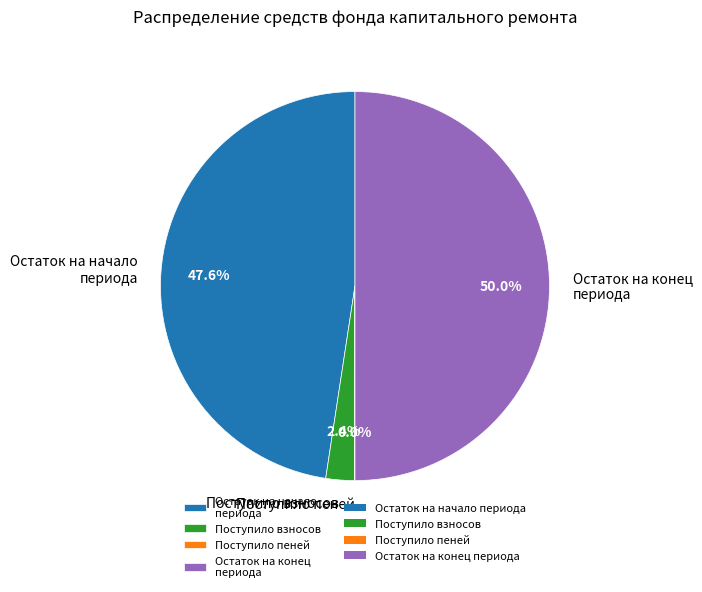

Which category has the biggest portion of the pie?

Остаток на конец периода